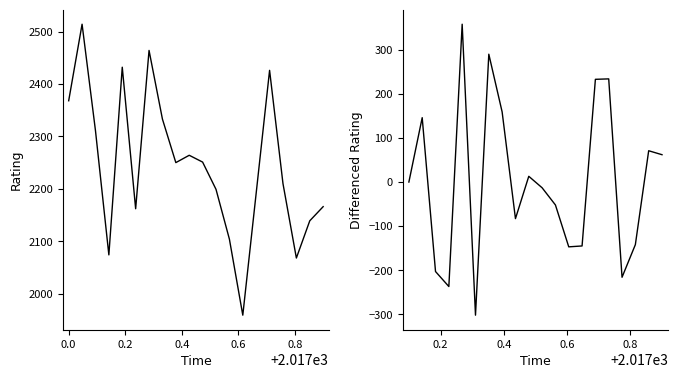

Is the value of Rating at 12 greater than the value of Diff Rating at 17?

Yes